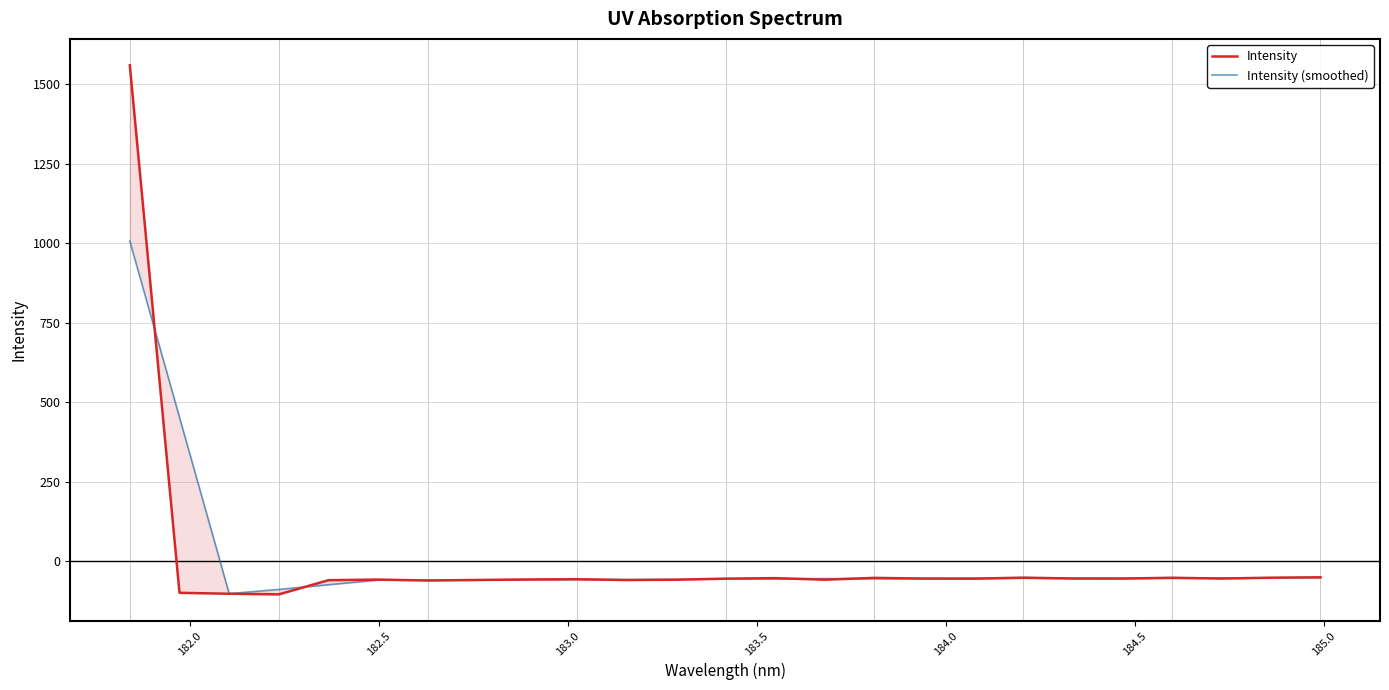

Which series has the widest spread of values?

Intensity